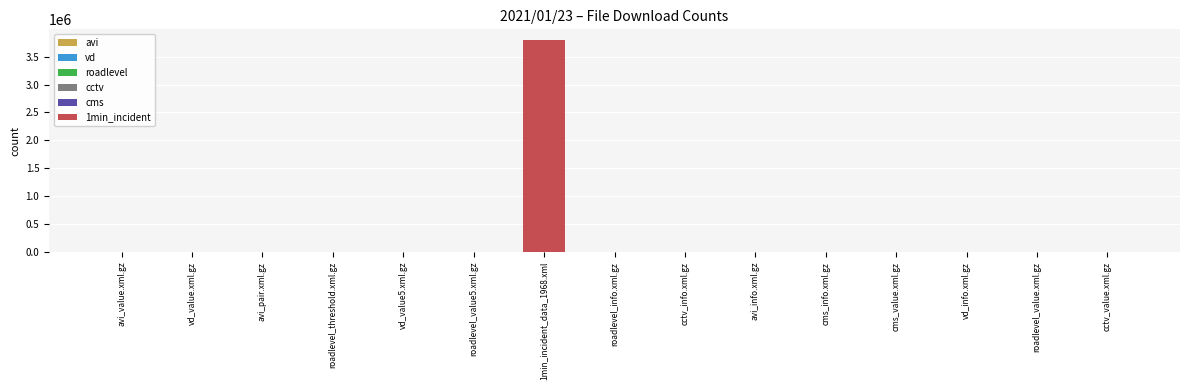

What is the maximum value shown in the chart?

3799409